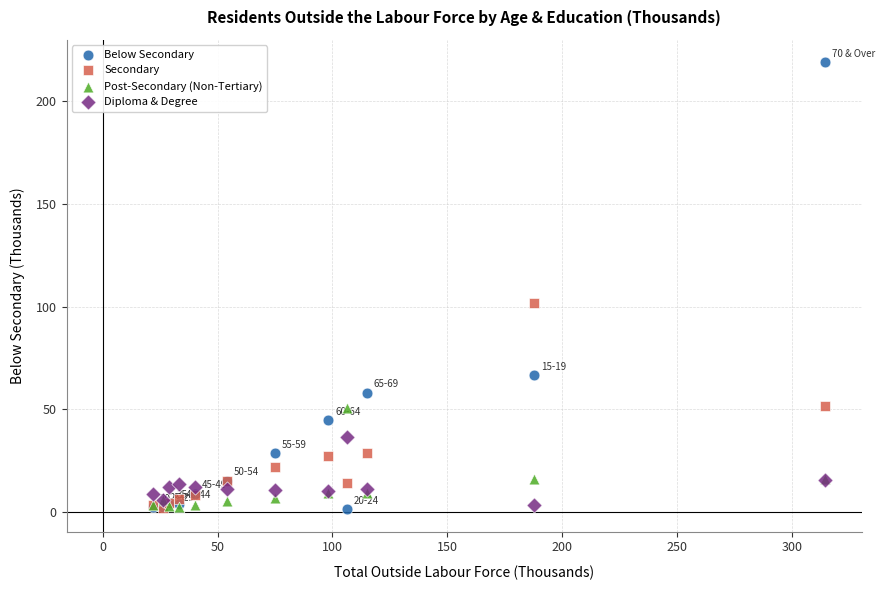

Which series contains the highest Y value?

Below Secondary